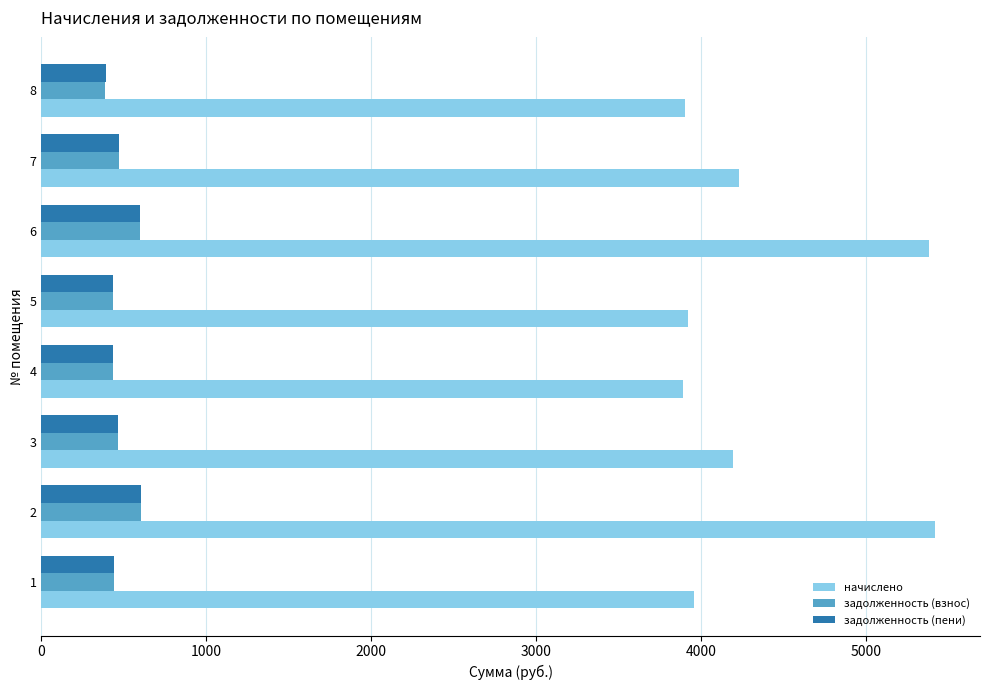

At how many categories does at least one series exceed 4082?

4